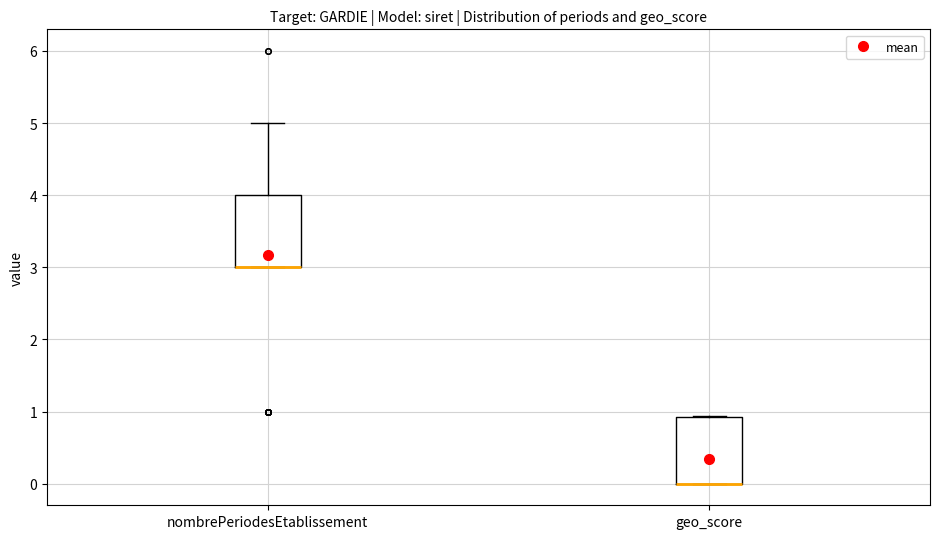

Reading left to right, transcribe this box plot: for each box, give where its median line is, the range the box spans, and where its two whiskers end, as read against the y-axis. The values are not printed on the chart, so give them approximately, as read against the axis.

nombrePeriodesEtablissement: median 3.0 (drawn on the box's lower edge), box 3.0 to 4.0, whiskers 3.0 to 5.0
geo_score: median 0.0 (drawn on the box's lower edge), box 0.0 to 0.9, whiskers 0.0 to 0.9